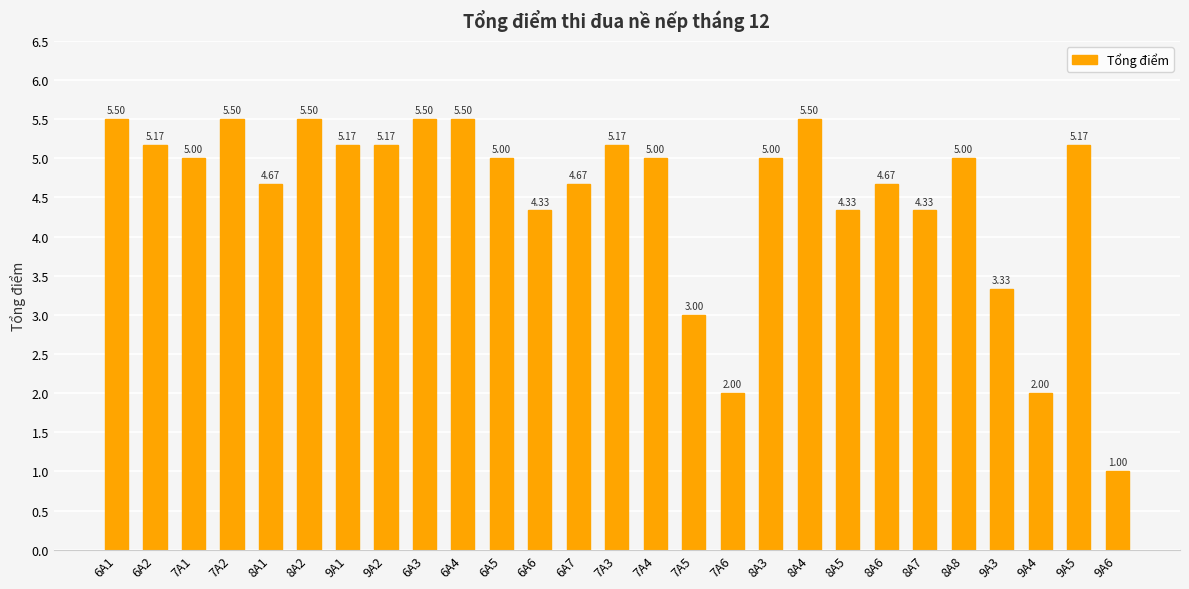

Count the number of data series in this chart.

1